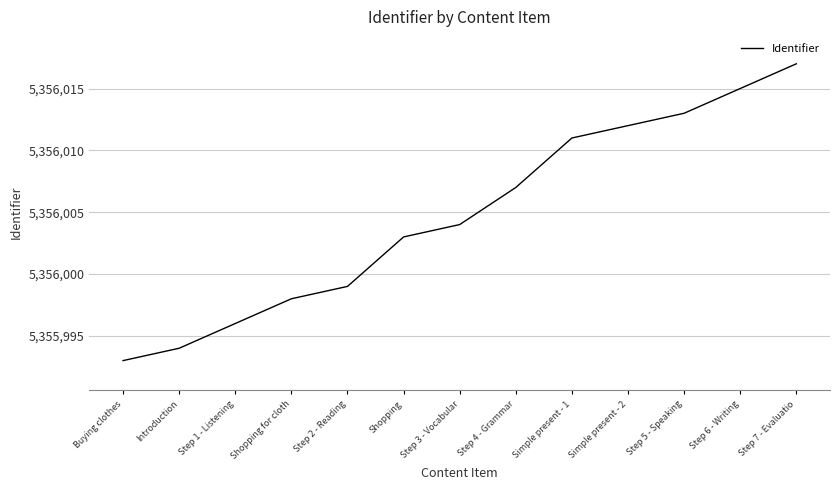

Does the chart have visible grid lines?

Yes